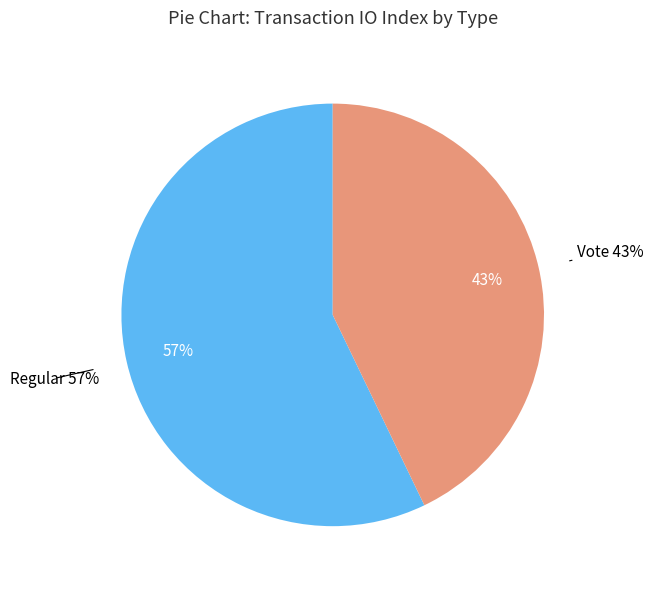

What is the largest slice in the pie chart?

Regular